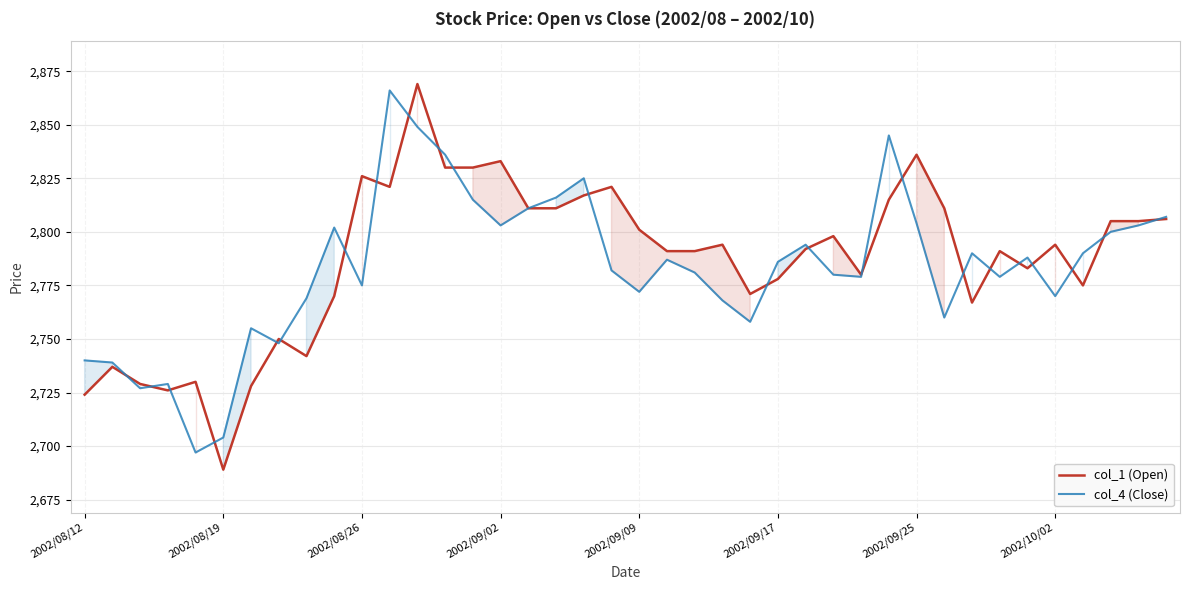

Reading left to right, list all the values displayed in this chart.

col_1 (Open): 2724	2737	2729	2726	2730	2689	2728	2750	2742	2770	2826	2821	2869	2830	2830	2833	2811	2811	2817	2821	2801	2791	2791	2794	2771	2778	2792	2798	2780	2815	2836	2811	2767	2791	2783	2794	2775	2805	2805	2806
col_4 (Close): 2740	2739	2727	2729	2697	2704	2755	2748	2769	2802	2775	2866	2849	2836	2815	2803	2811	2816	2825	2782	2772	2787	2781	2768	2758	2786	2794	2780	2779	2845	2804	2760	2790	2779	2788	2770	2790	2800	2803	2807